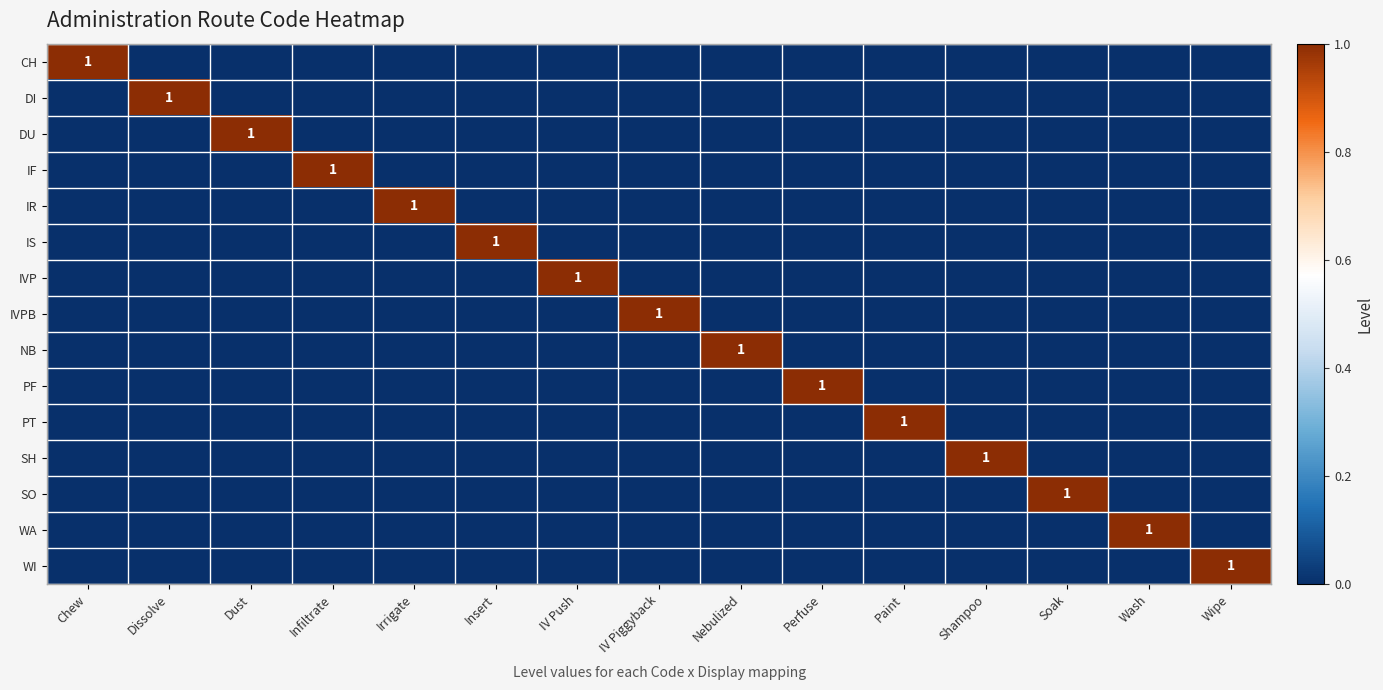

Which has a higher value, Nebulized or Irrigate?

Nebulized